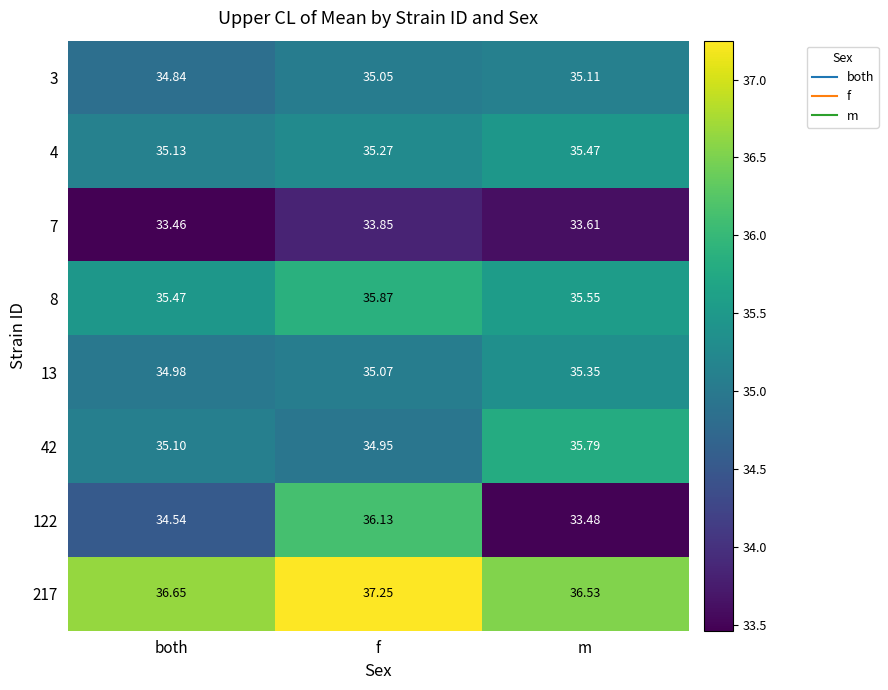

Which label corresponds to the smallest value in the chart?

both